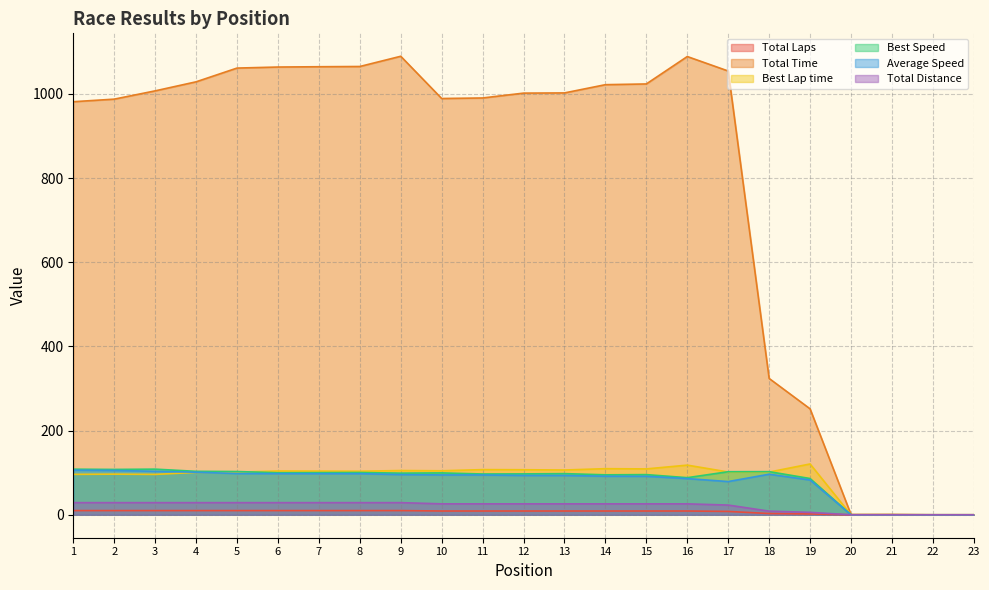

What is the difference between the highest and lowest values at 20?

0.7